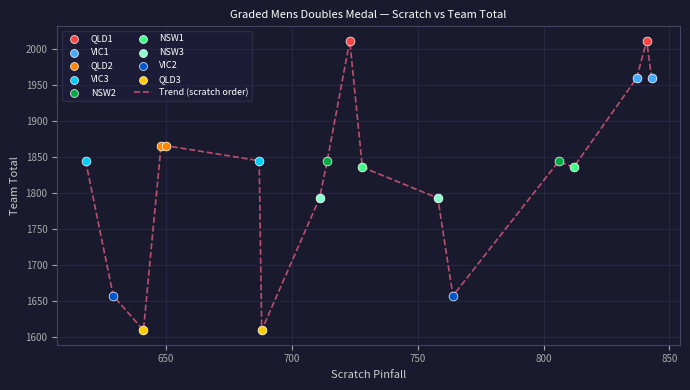

What is the greatest value displayed?

2012